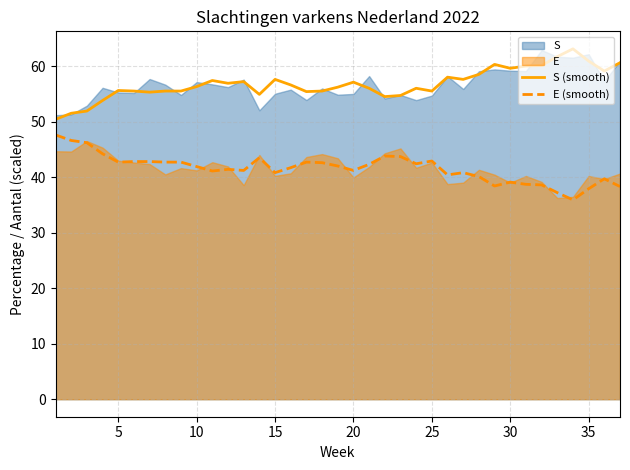

What is the sum of all E (smooth) values?

1538.6